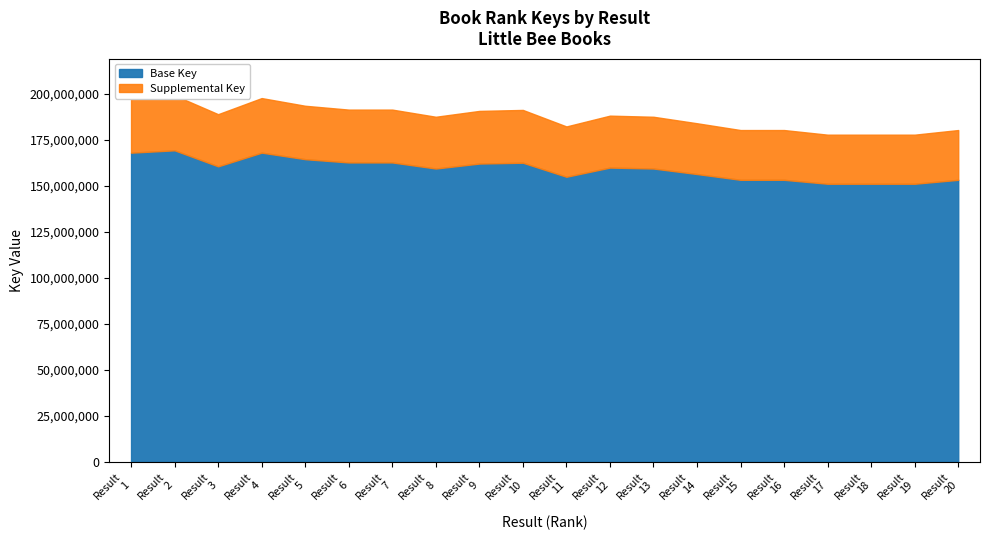

Reading left to right, list all the values displayed in this chart.

197579120	199085094	188845227	197599663	193419187	191332259	191332216	187446721	190620594	191156386	182186088	188052187	187444737	183921586	180229118	180229645	177716270	177716309	177716498	180229435